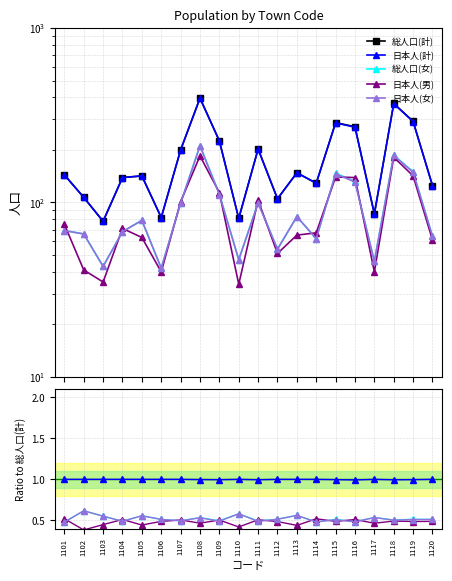

The value of 日本人(計) at 1111 is 1.6. True or false?

False